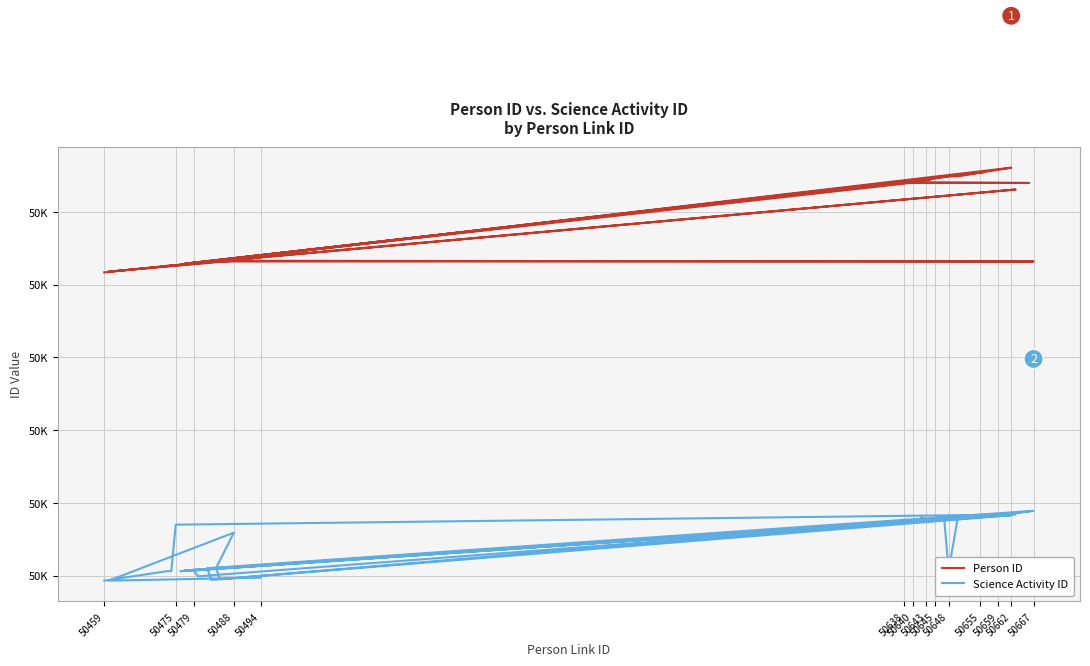

What is the difference between the maximum and minimum values in the Science Activity ID series?

96